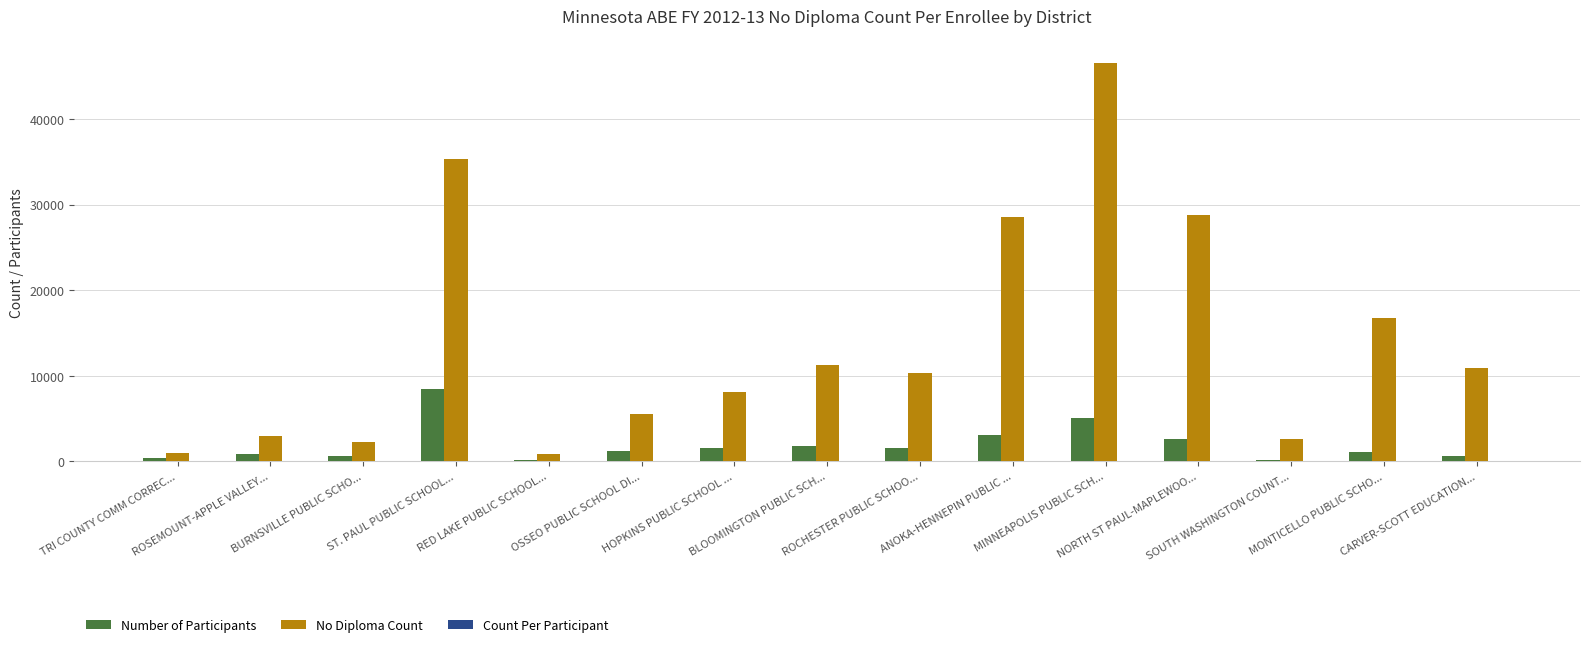

Which series has the largest total across all categories?

No Diploma Count